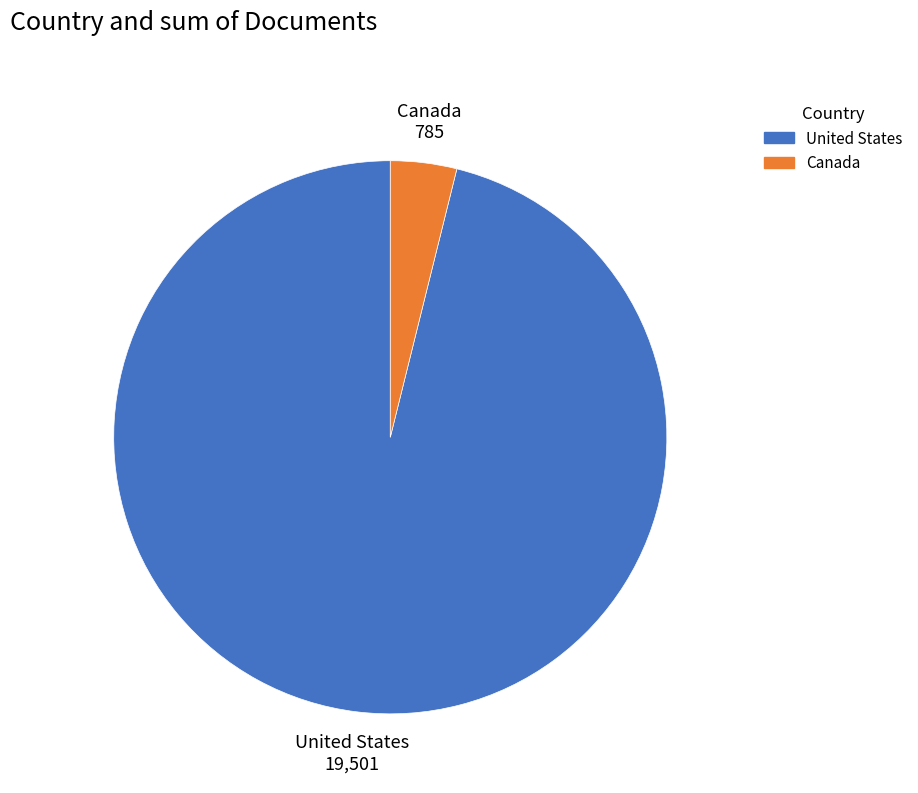

How many slices are in this pie chart?

2